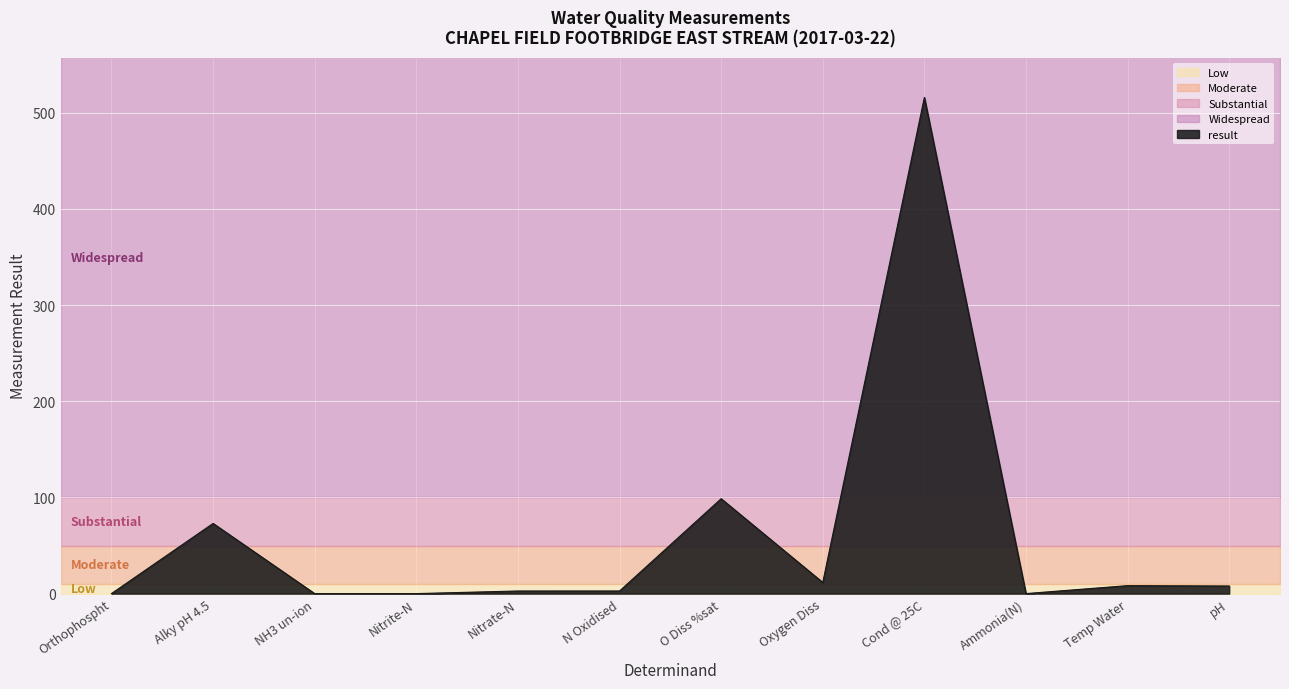

Which label corresponds to the smallest value in the chart?

NH3 un-ion